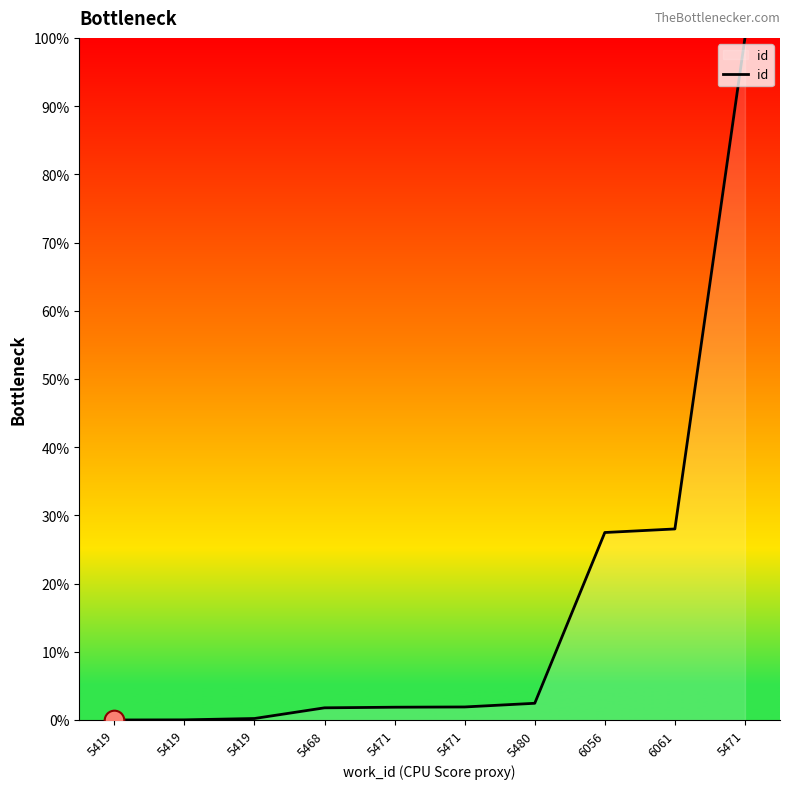

Approximately how many times larger is the value at 6056 compared to 5471?

14.4